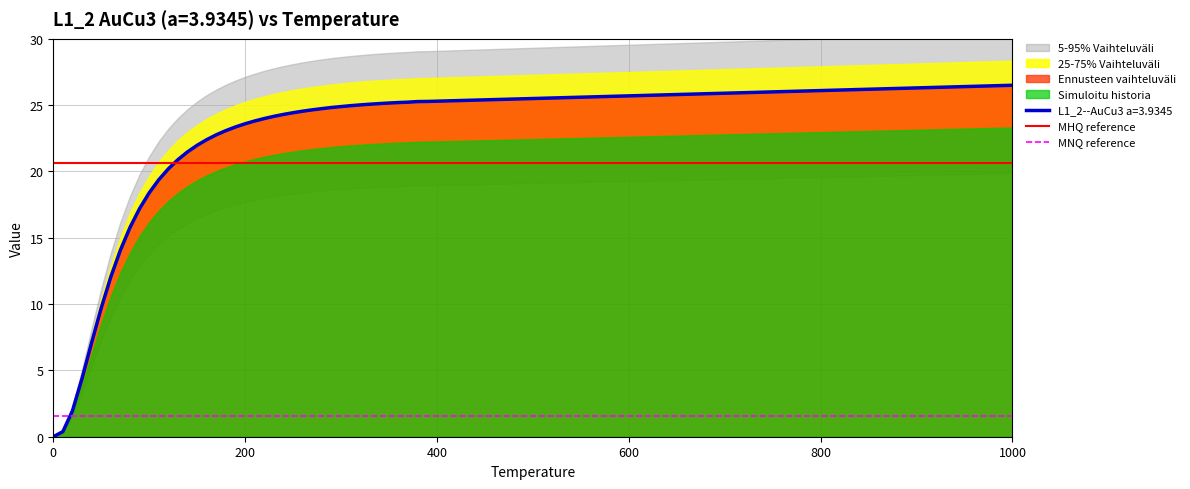

The value of L1_2--AuCu3 a=3.9345 at 0 is 0.0. True or false?

True